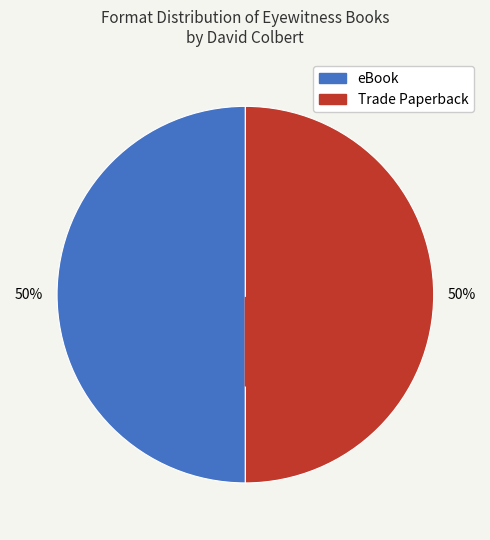

Count the number of slices in the pie.

2